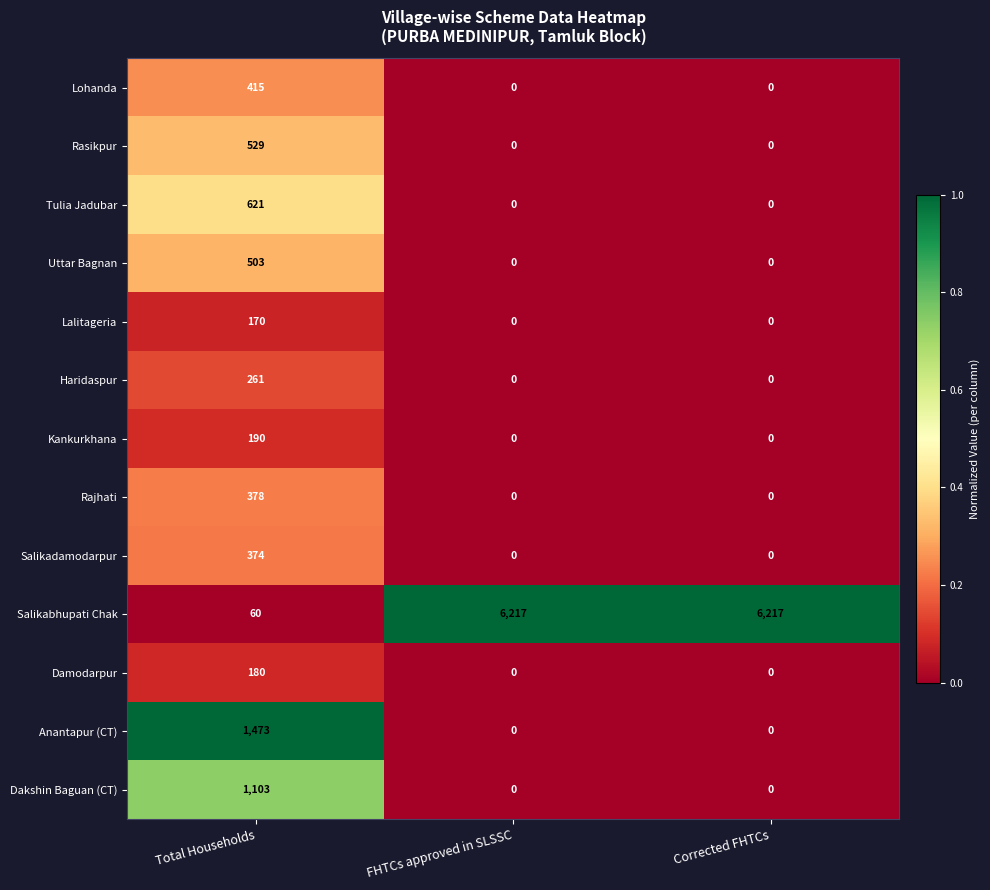

What is the difference between the highest and lowest values at Total Households?

1413